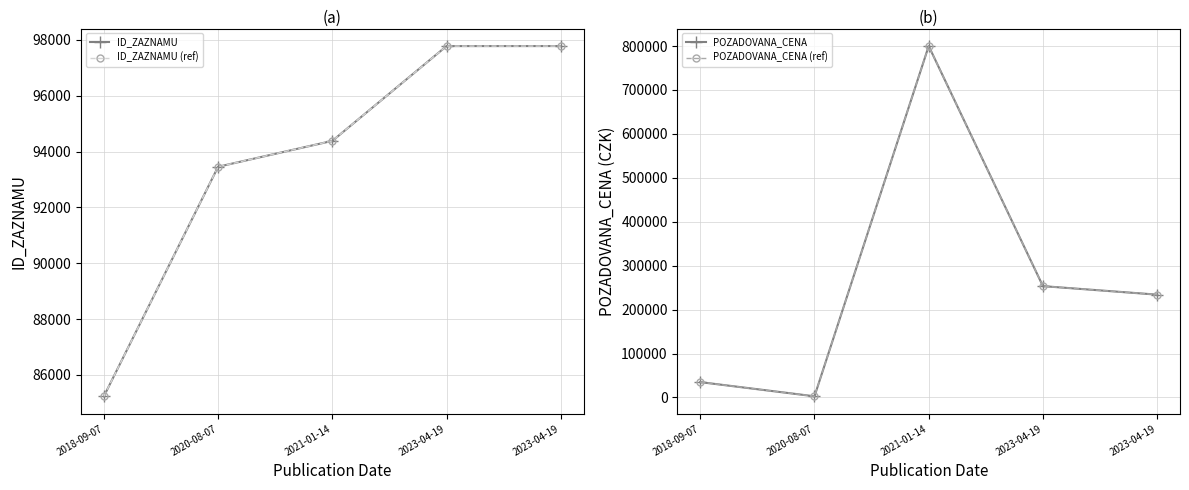

What is the total value across all series at 2023-04-19?

702548